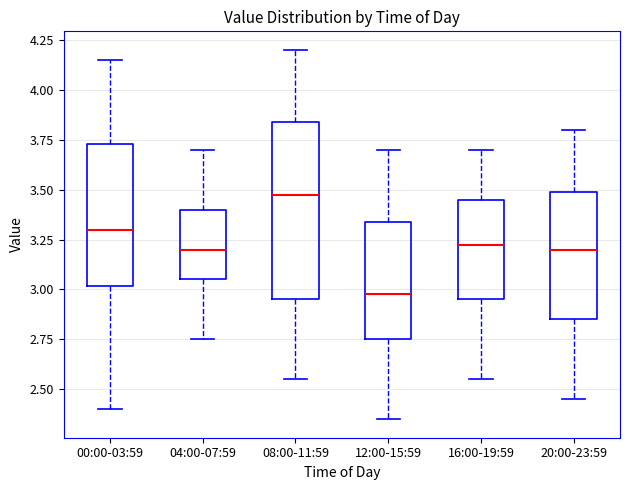

Reading left to right, transcribe this box plot: for each box, give where its median line is, the range the box spans, and where its two whiskers end, as read against the y-axis. The values are not printed on the chart, so give them approximately, as read against the axis.

00:00-03:59: median 3.30, box 3.00 to 3.75, whiskers 2.40 to 4.15
04:00-07:59: median 3.20, box 3.05 to 3.40, whiskers 2.75 to 3.70
08:00-11:59: median 3.50, box 2.95 to 3.85, whiskers 2.55 to 4.20
12:00-15:59: median 3.00, box 2.75 to 3.35, whiskers 2.35 to 3.70
16:00-19:59: median 3.25, box 2.95 to 3.45, whiskers 2.55 to 3.70
20:00-23:59: median 3.20, box 2.85 to 3.50, whiskers 2.45 to 3.80